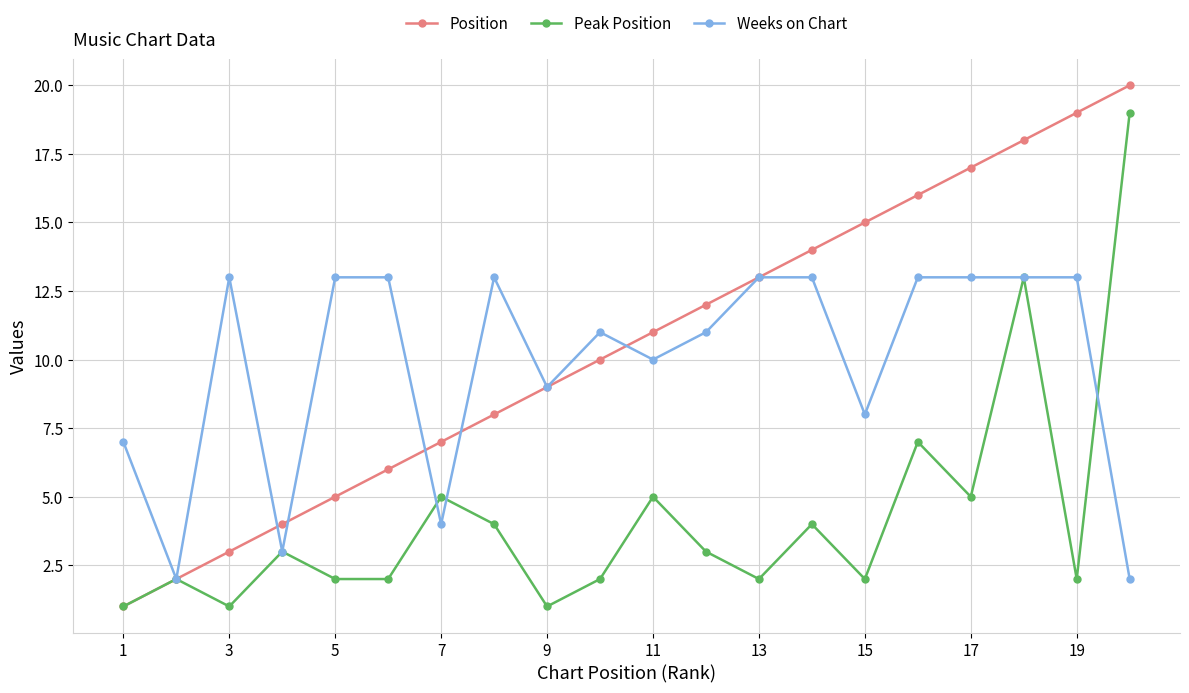

What is the maximum value for Position?

20